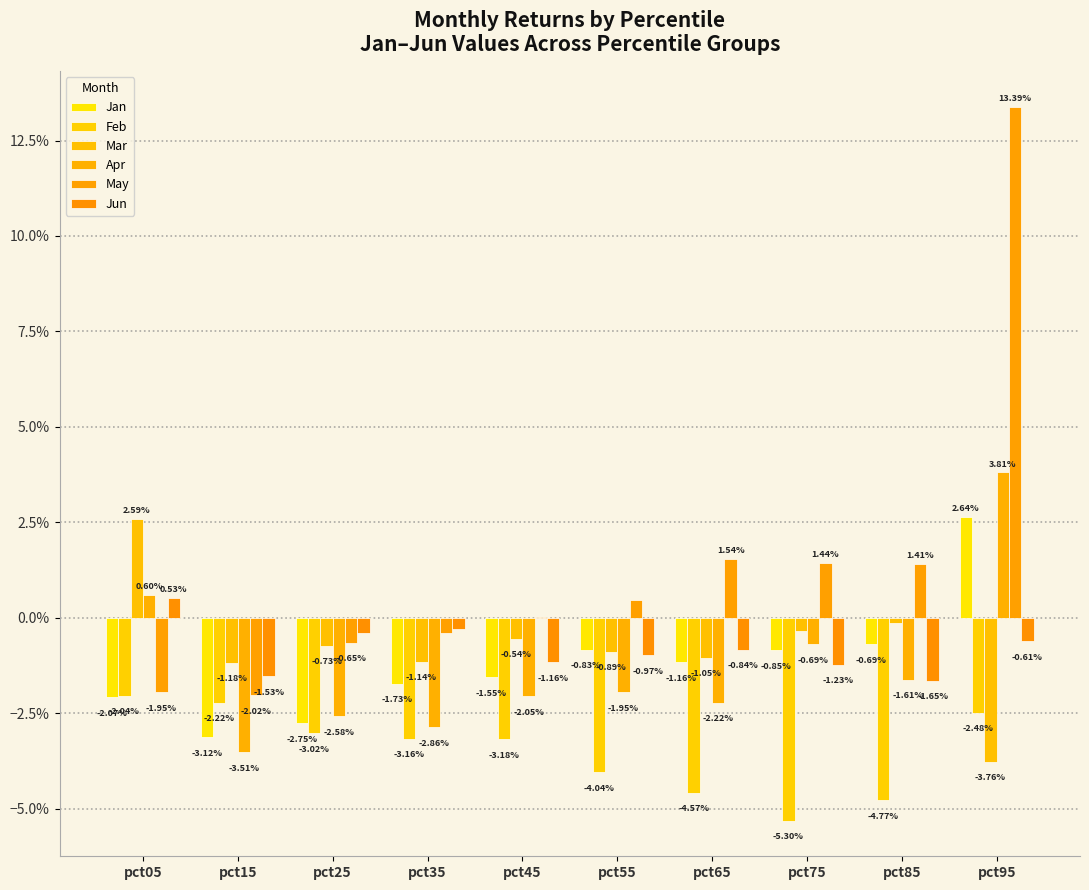

Reading right to left, transcribe all the data shown in this chart.

Jan: 0.0	-0.0	-0.0	-0.0	-0.0	-0.0	-0.0	-0.0	-0.0	-0.0
Feb: -0.0	-0.0	-0.1	-0.0	-0.0	-0.0	-0.0	-0.0	-0.0	-0.0
Mar: -0.0	-0.0	-0.0	-0.0	-0.0	-0.0	-0.0	-0.0	-0.0	0.0
Apr: 0.0	-0.0	-0.0	-0.0	-0.0	-0.0	-0.0	-0.0	-0.0	0.0
May: 0.1	0.0	0.0	0.0	0.0	0.0	-0.0	-0.0	-0.0	-0.0
Jun: -0.0	-0.0	-0.0	-0.0	-0.0	-0.0	-0.0	-0.0	-0.0	0.0